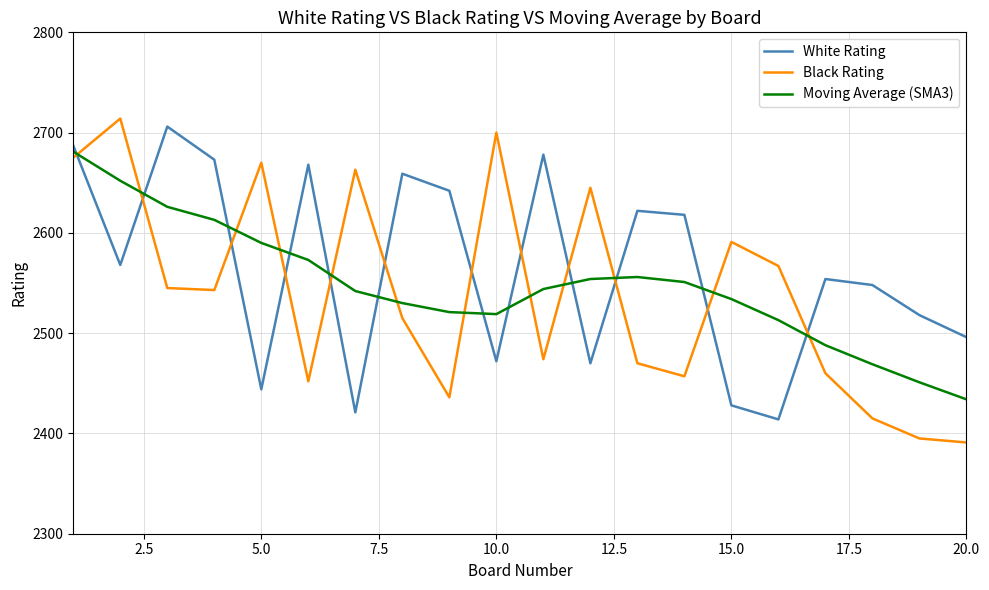

Which series has the largest range (max minus min)?

Black Rating